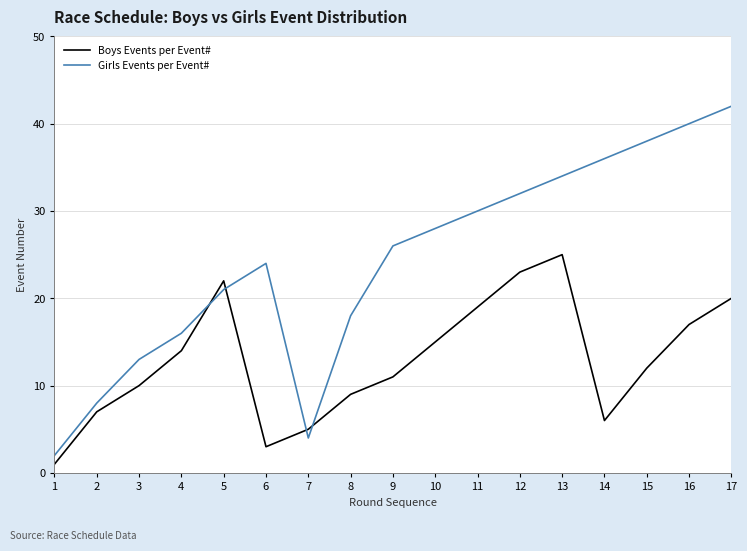

What is the total value across all series at 17?

62